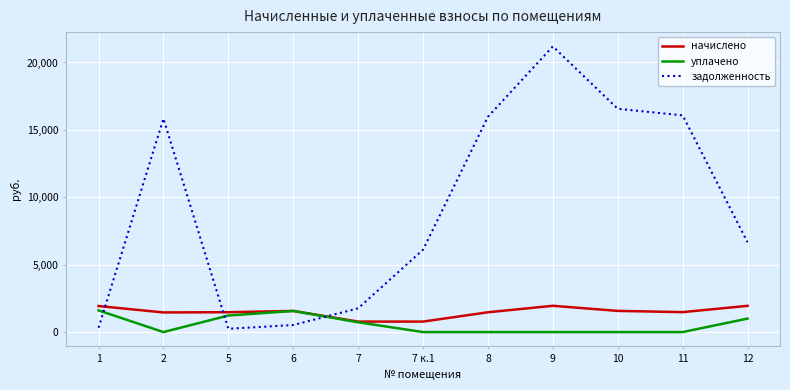

What is the highest value of the начислено series?

1949.3